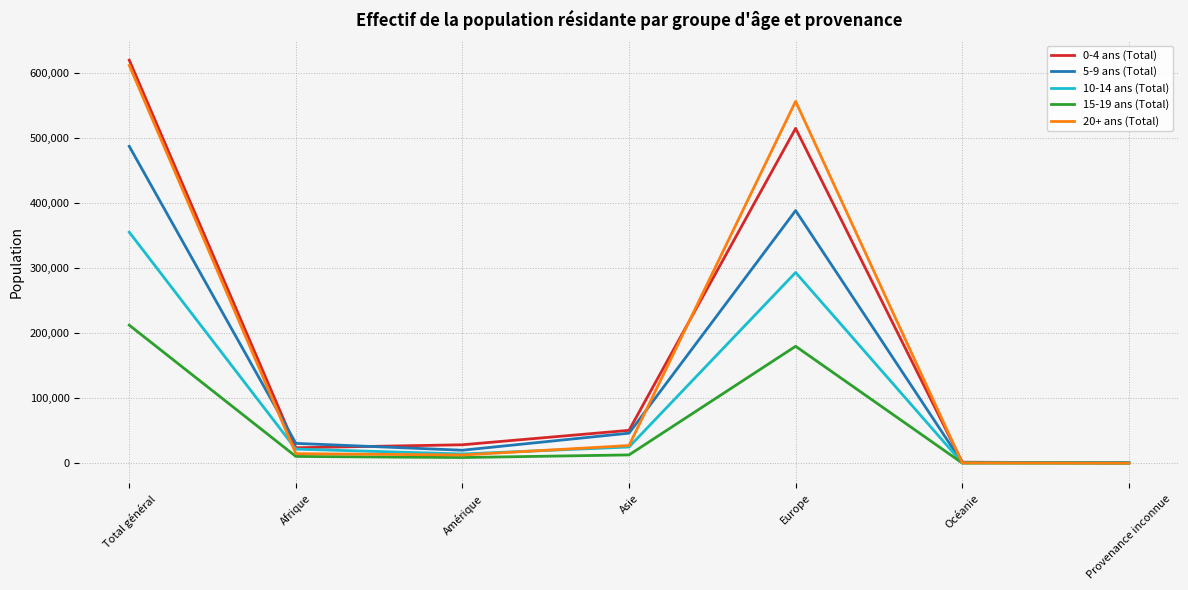

What is the minimum value for 5-9 ans (Total)?

913